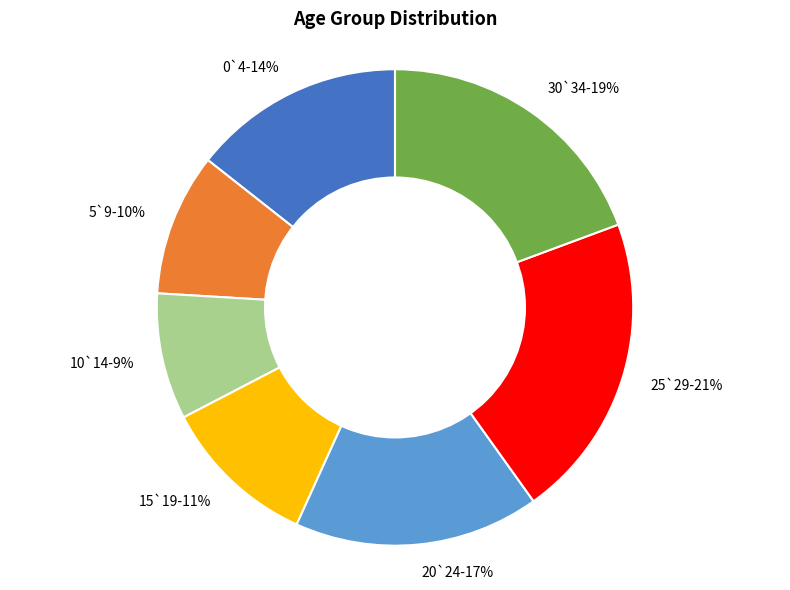

How many slices are in this pie chart?

7